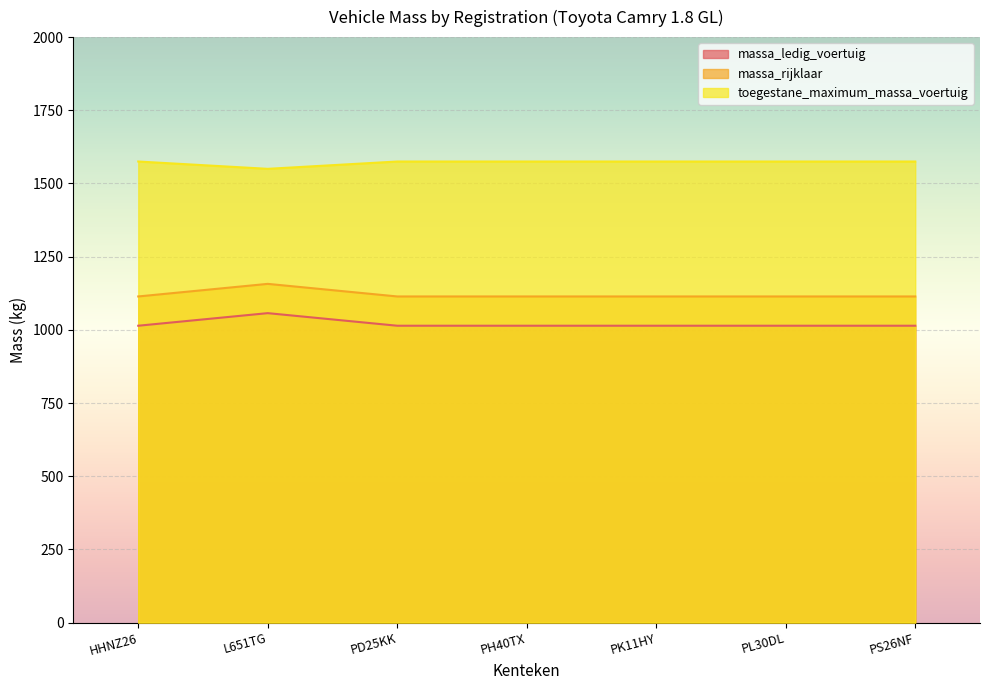

The massa_ledig_voertuig series shows 1063 at PK11HY. True or false?

False